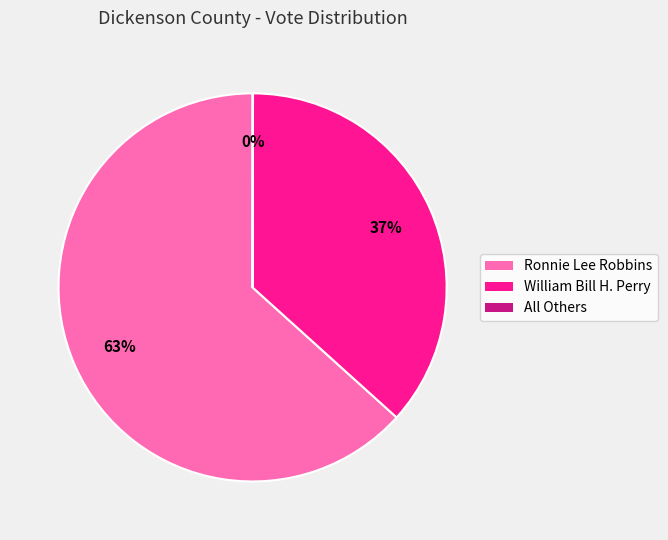

To the nearest percent, what portion does Ronnie Lee Robbins represent?

63%